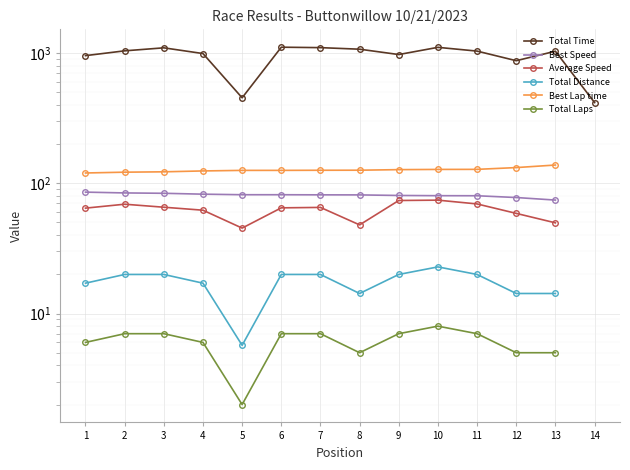

Read the Best Speed value at 10.

80.3